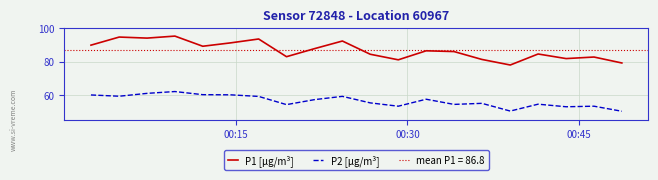

What is the difference between the second highest and minimum values in the P2 [μg/m³] series?

10.6